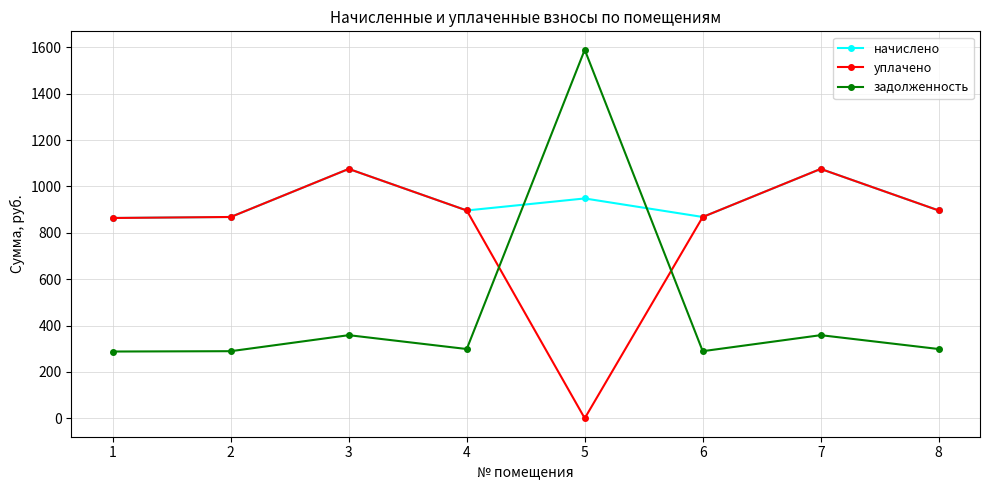

What are all the series names shown in the legend?

начислено, уплачено, задолженность